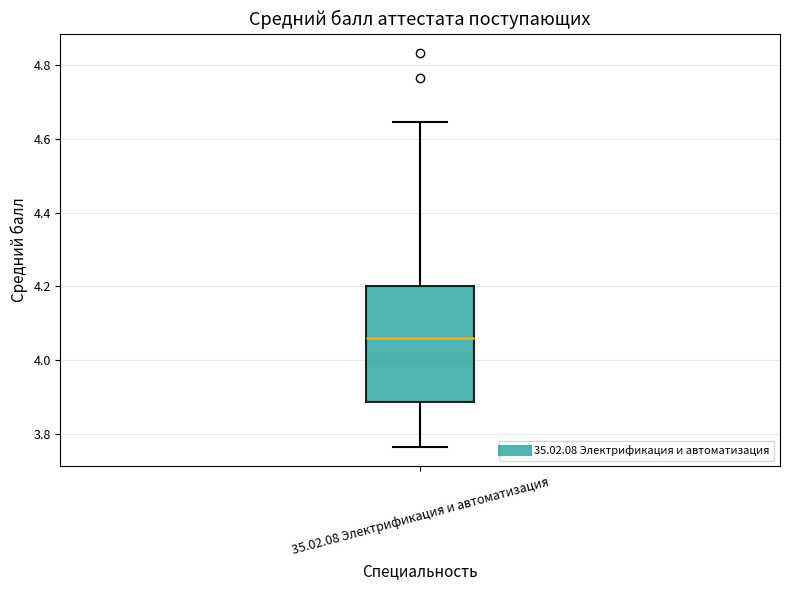

Transcribe this box plot: give where the median line is, the range the box spans, and where the two whiskers end, as read against the y-axis. The values are not printed on the chart, so give them approximately, as read against the axis.

median 4.06, box 3.88 to 4.20, whiskers 3.76 to 4.64